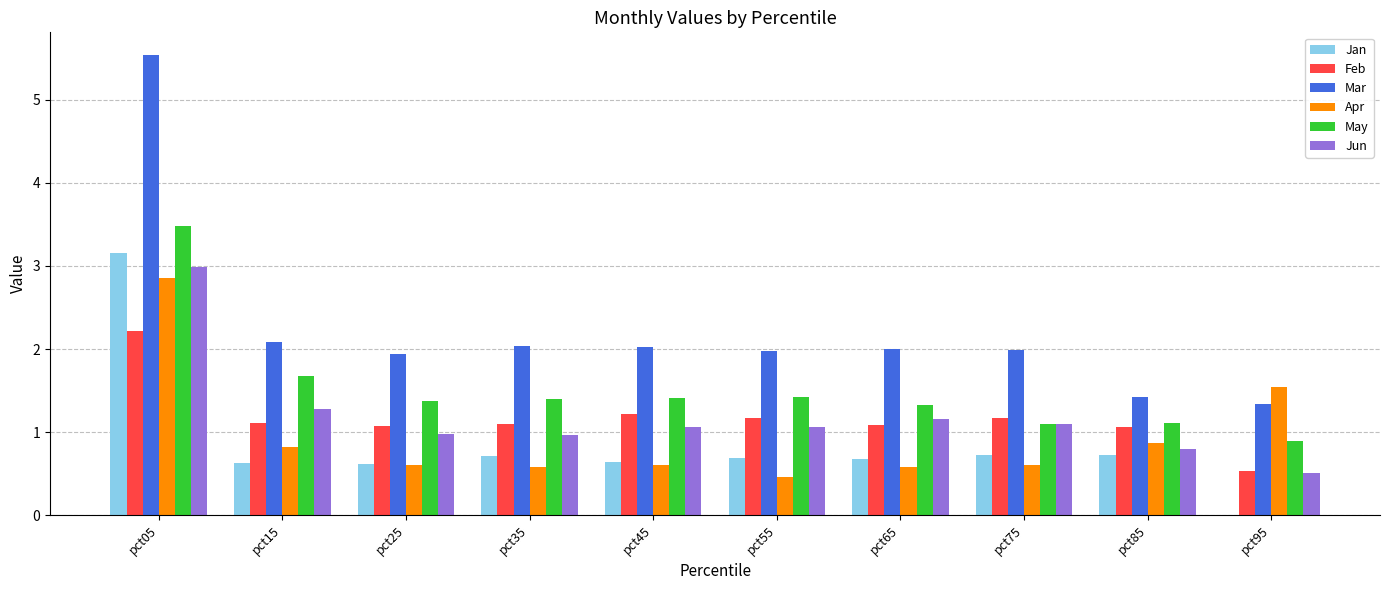

What value does the Mar series have at pct75?

2.0